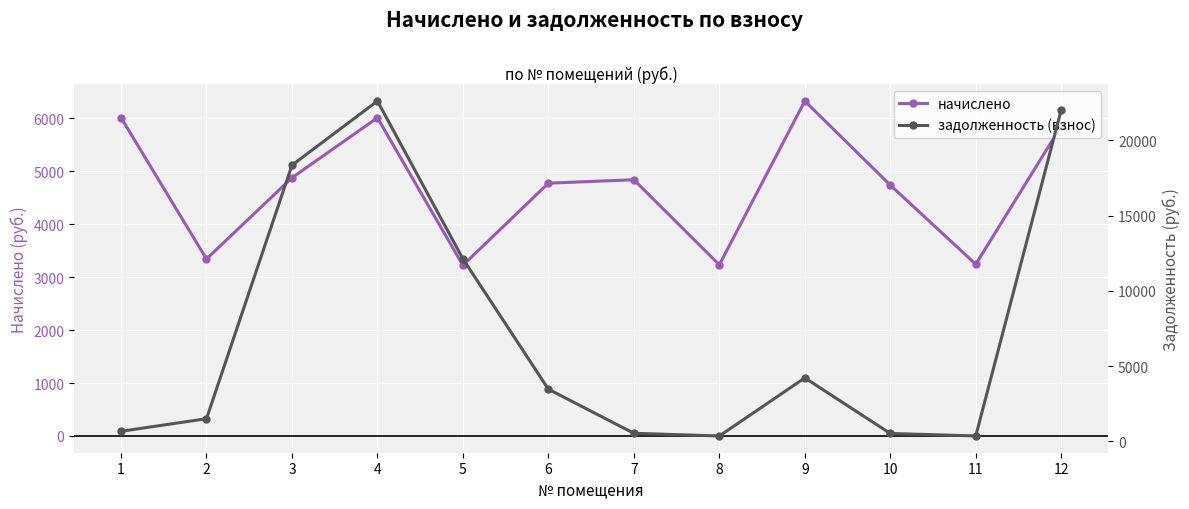

Where is начислено nearest to the value 4773?

6